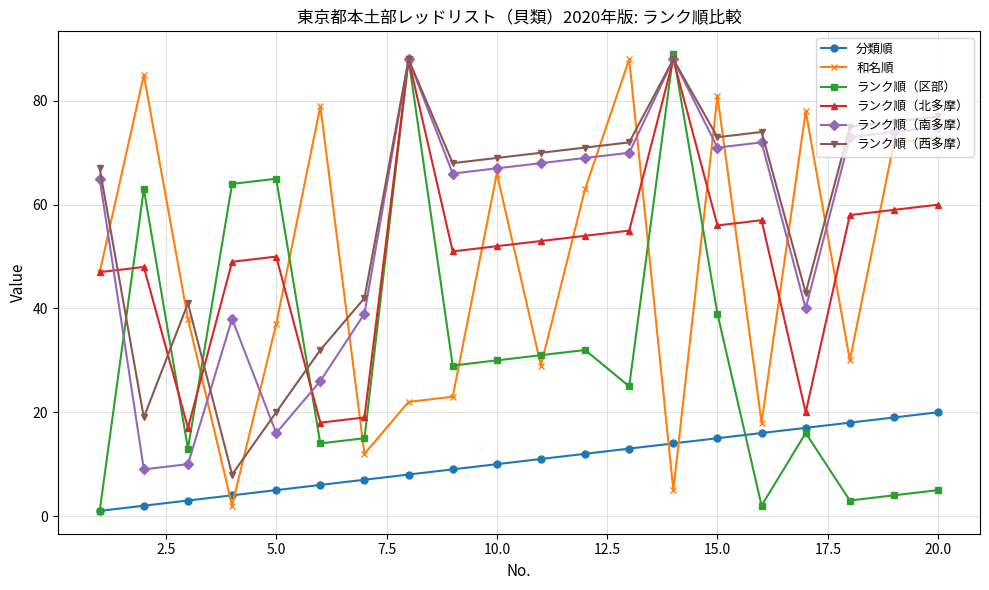

After their last crossing, which series has the higher values: 和名順 or ランク順（南多摩）?

ランク順（南多摩）